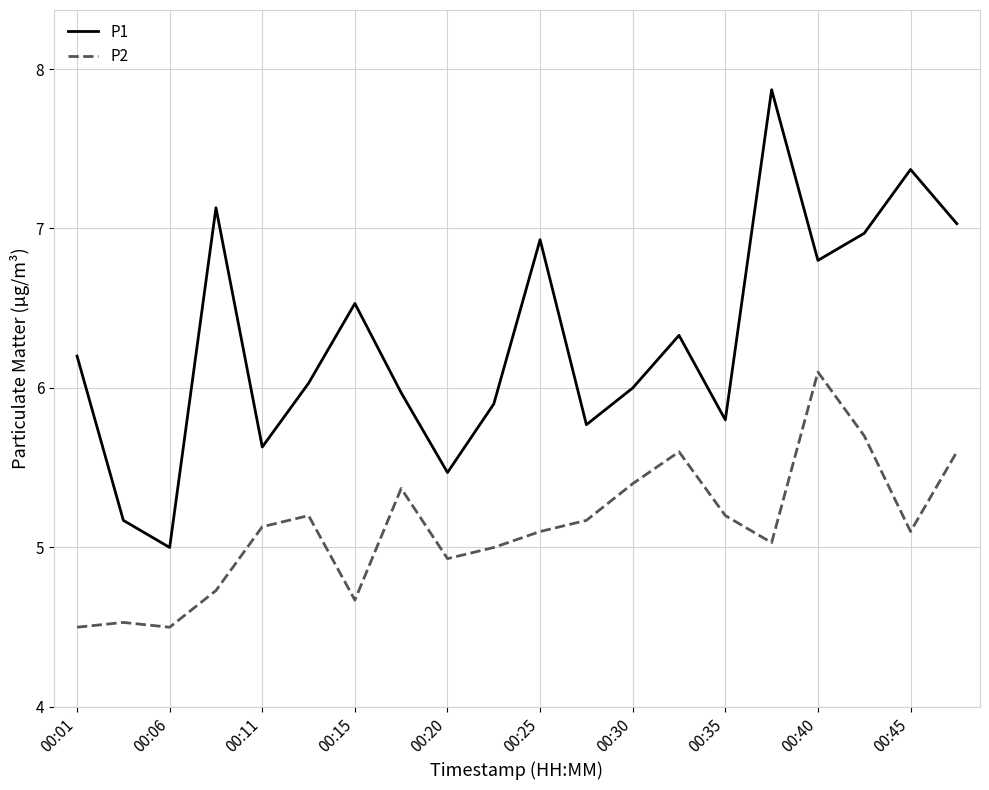

Which series has the largest total across all categories?

P1